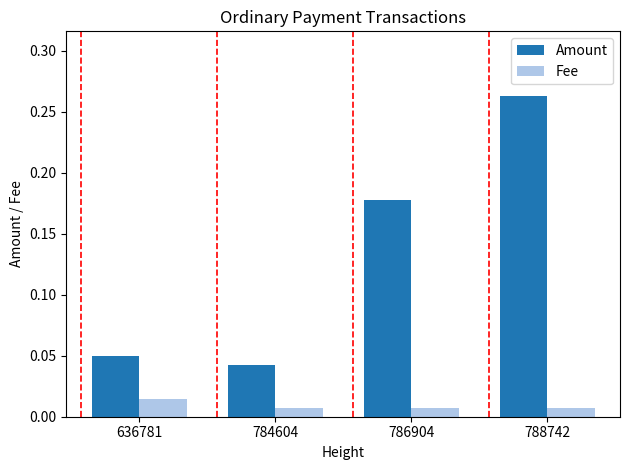

Which label corresponds to the largest value in the chart?

788742